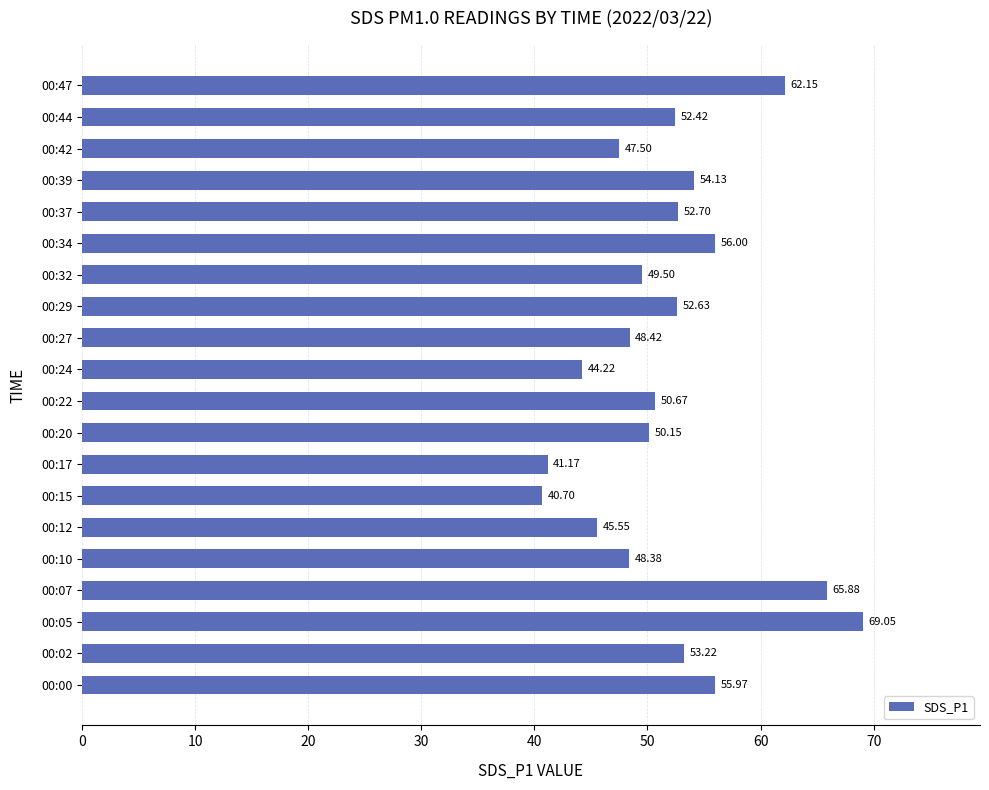

List the labels in order of value, largest first.

00:05, 00:07, 00:47, 00:34, 00:00, 00:39, 00:02, 00:37, 00:29, 00:44, 00:22, 00:20, 00:32, 00:27, 00:10, 00:42, 00:12, 00:24, 00:17, 00:15